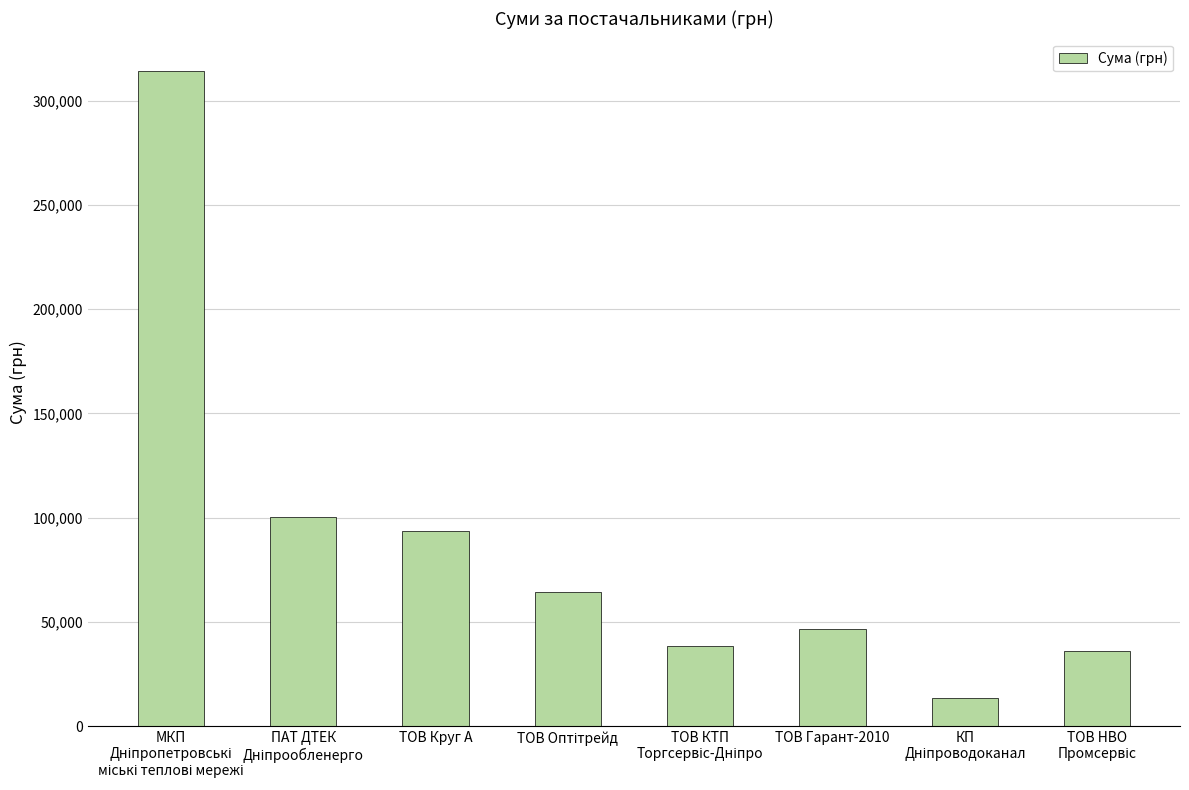

What is the greatest value displayed?

314021.9